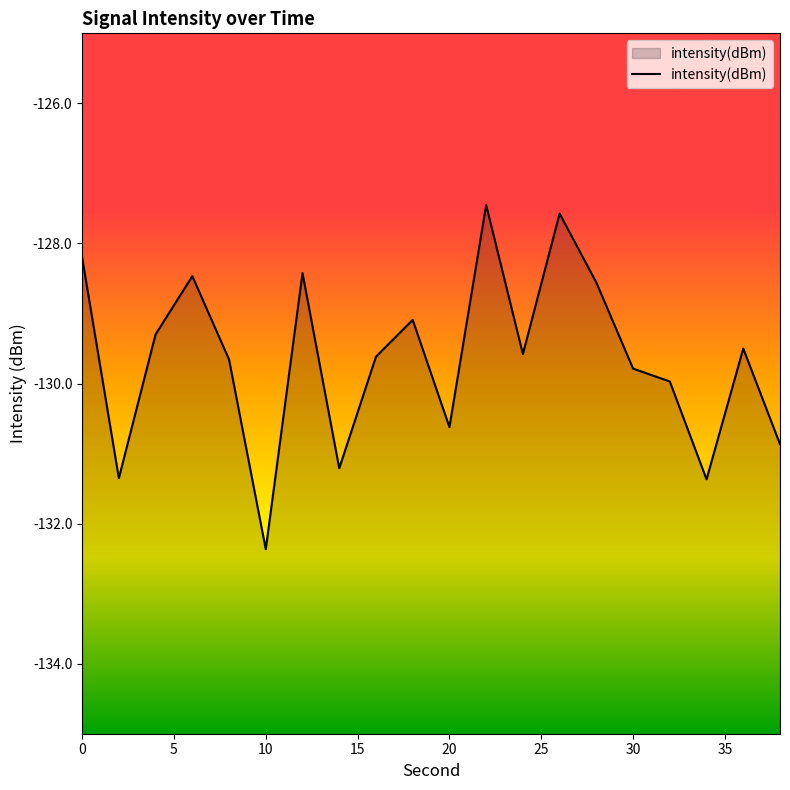

Is it true that the value at 10 is -225.9?

False